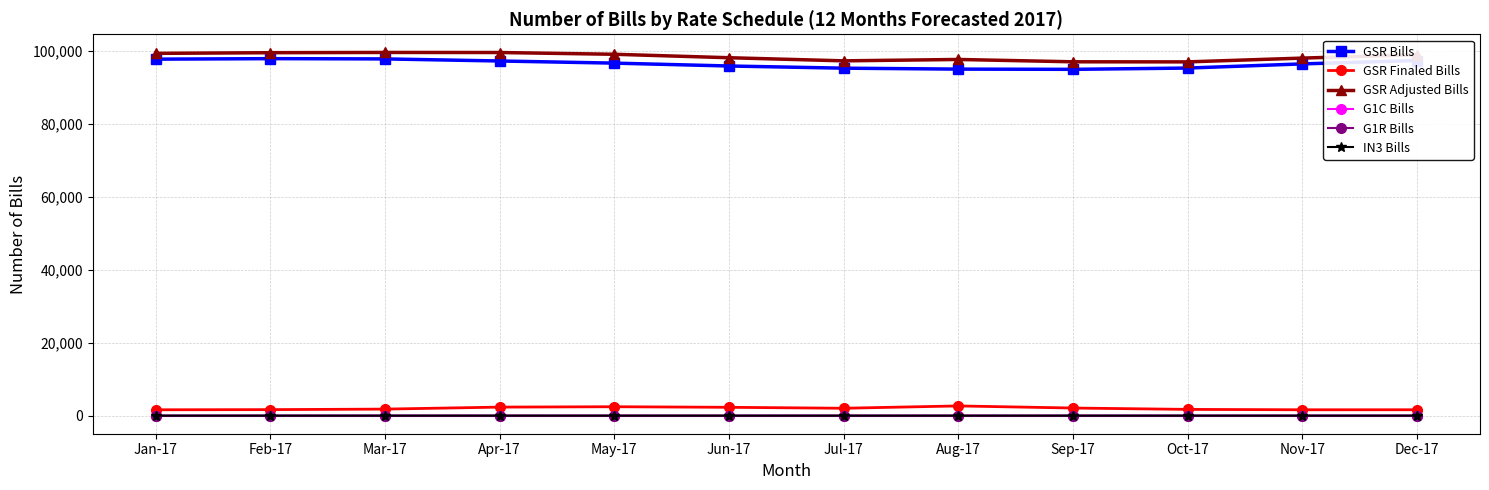

What value does the GSR Adjusted Bills series have at Jun-17, to the nearest 100?

98100